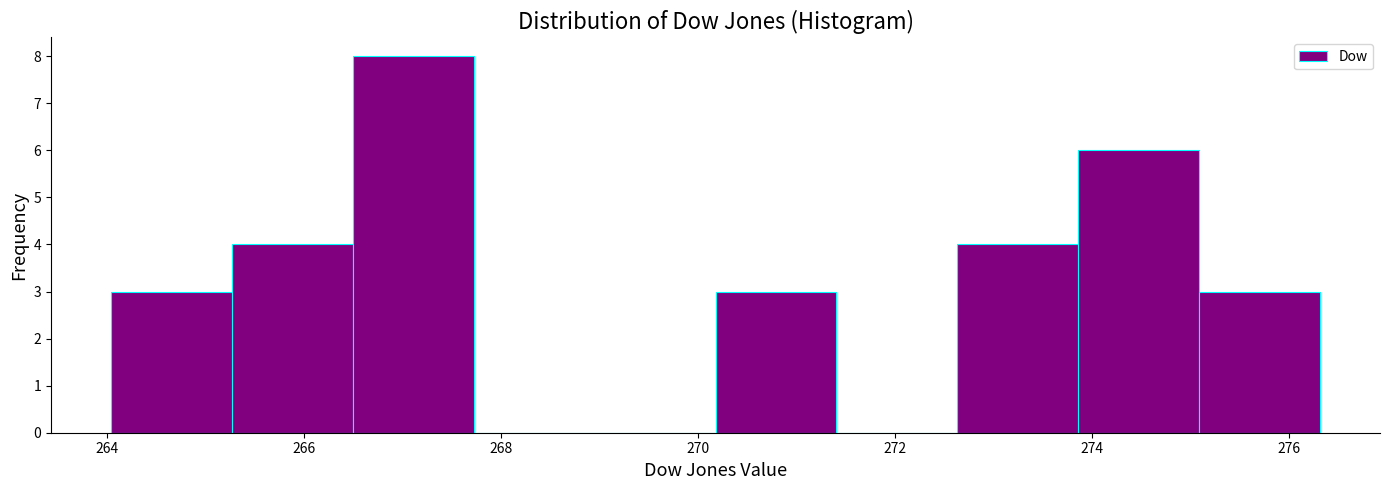

Reading left to right, list every bar in this chart as the range it spans on the x-axis followed by its height. Neither the bar edges nor the heights are printed on the chart, so give them approximately, as read against the axes.

264.0 to 265.2: 3
265.2 to 266.4: 4
266.4 to 267.8: 8
267.8 to 269.0: 0
269.0 to 270.2: 0
270.2 to 271.4: 3
271.4 to 272.6: 0
272.6 to 273.8: 4
273.8 to 275.0: 6
275.0 to 276.4: 3